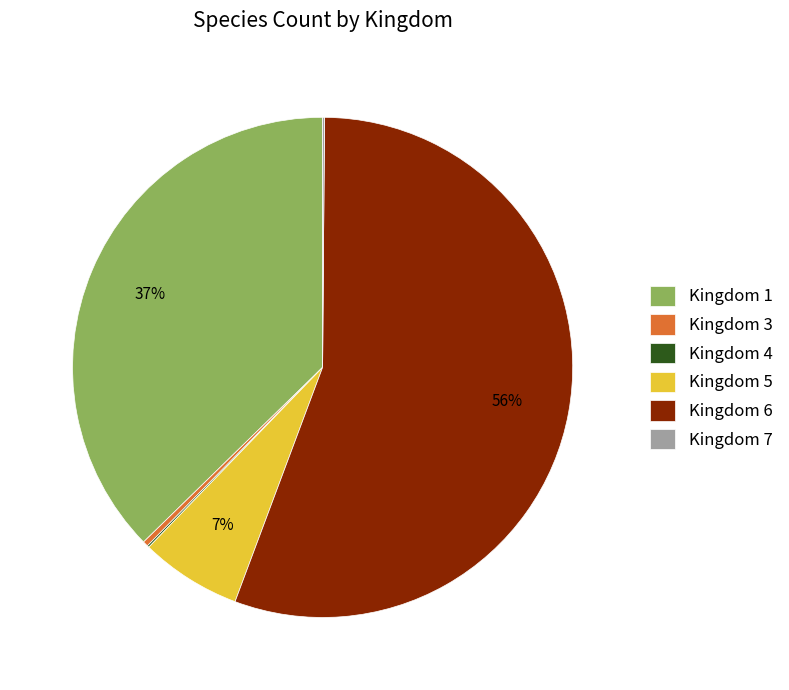

The Kingdom 1 slice represents 37% of the pie. True or false?

True